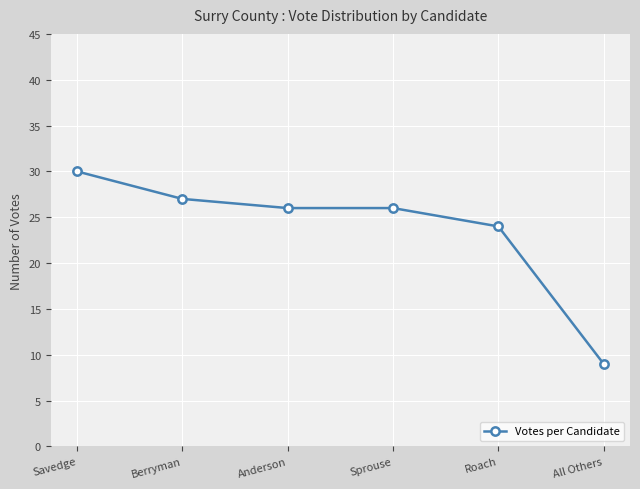

Reading right to left, list all the values displayed in this chart.

All Others=9	Roach=24	Sprouse=26	Anderson=26	Berryman=27	Savedge=30